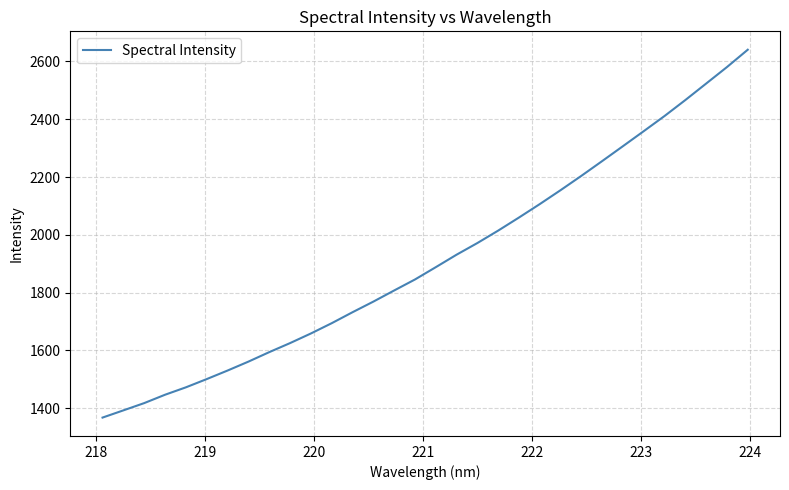

What is the smallest value displayed?

1367.7